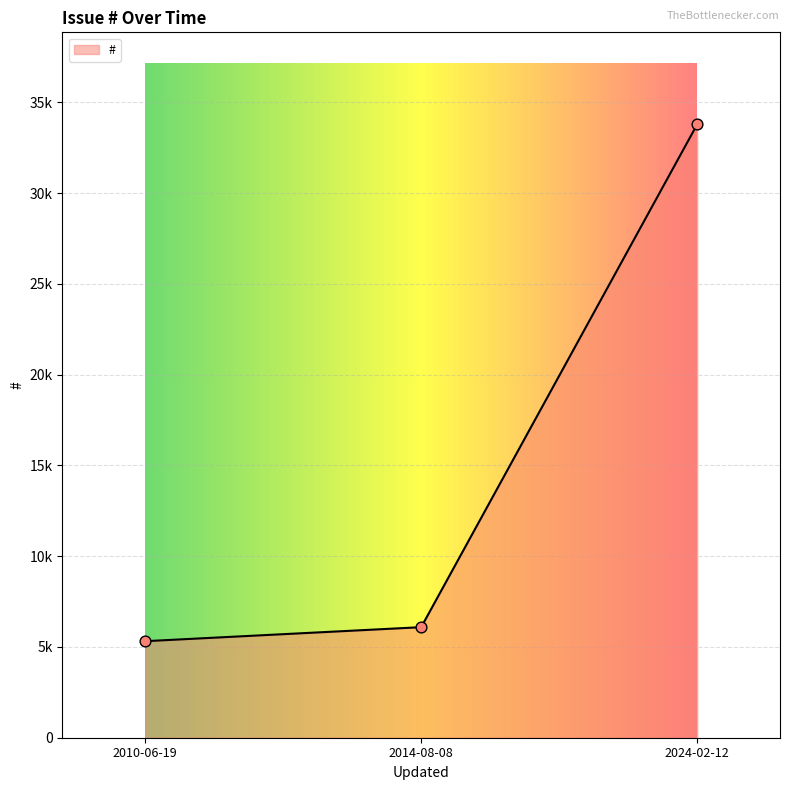

Is this an area chart (filled region under the line)?

Yes